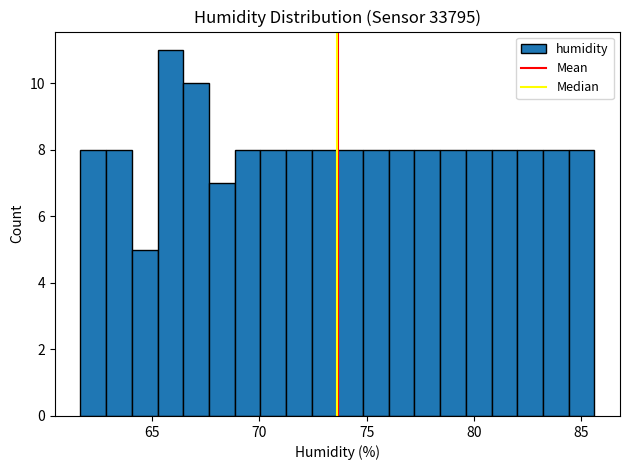

Read against the x-axis, roughly where is the centre of the tallest bar?

66.0